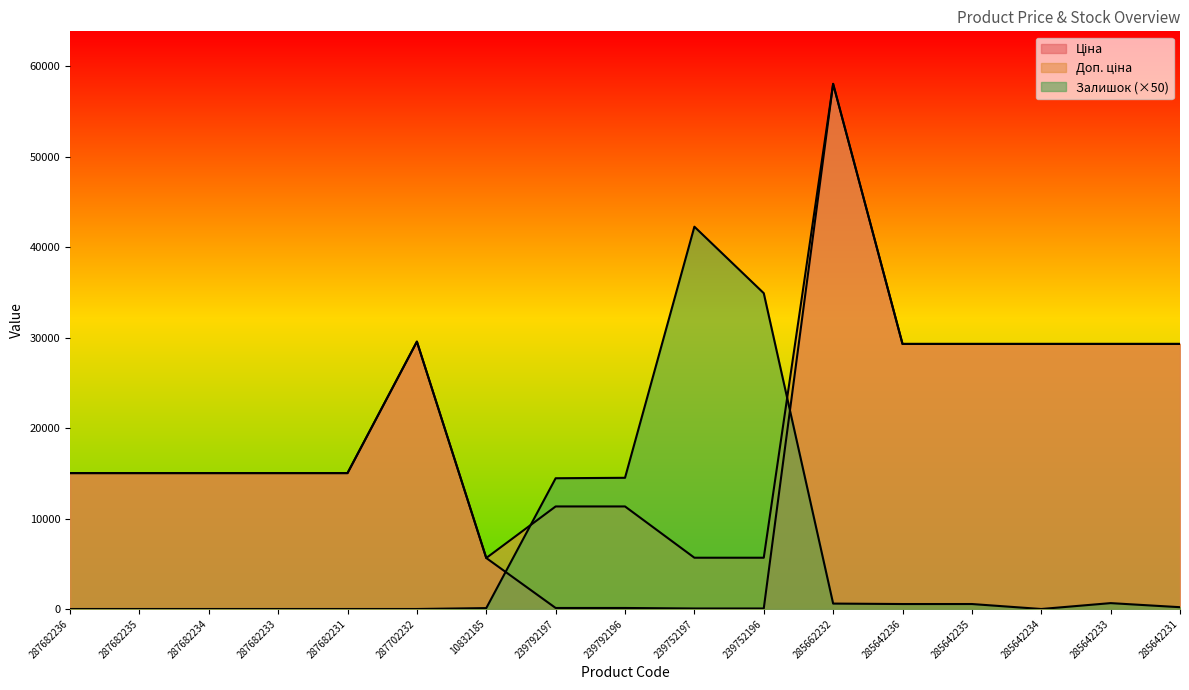

What are all the series names shown in the legend?

Ціна, Доп. ціна, Залишок